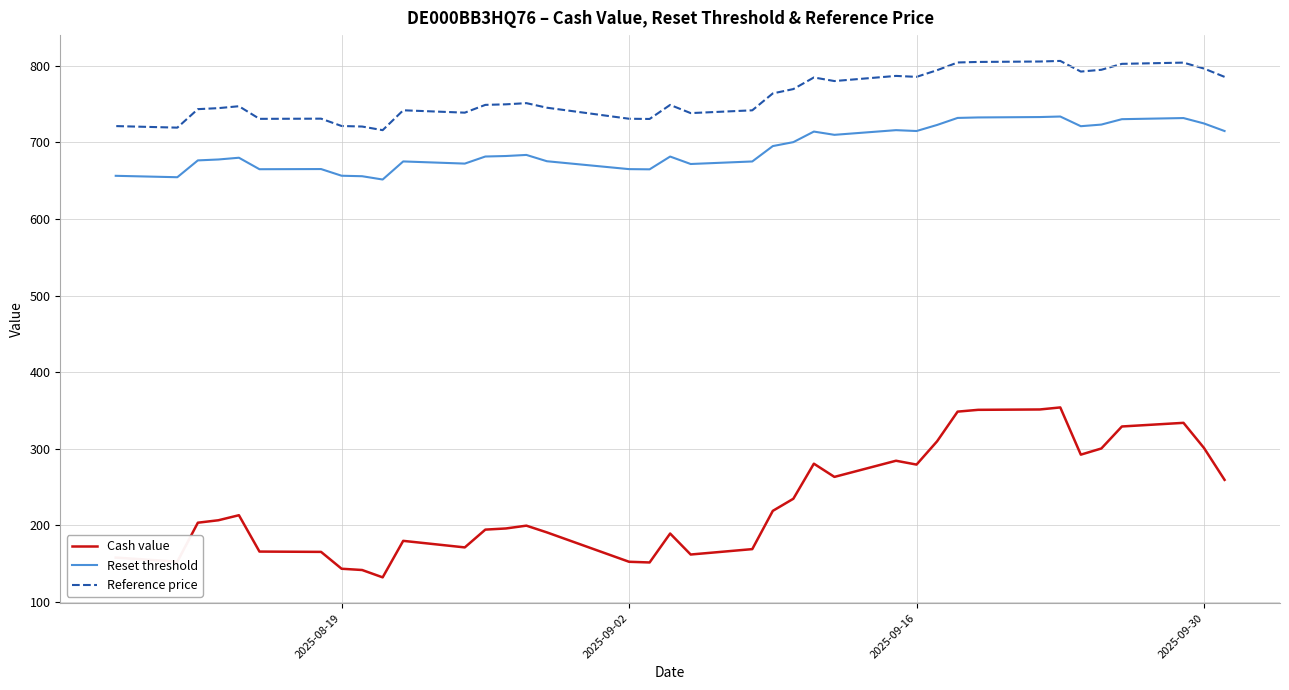

What is the difference between the second highest and second lowest values in the Reference price series?

86.3